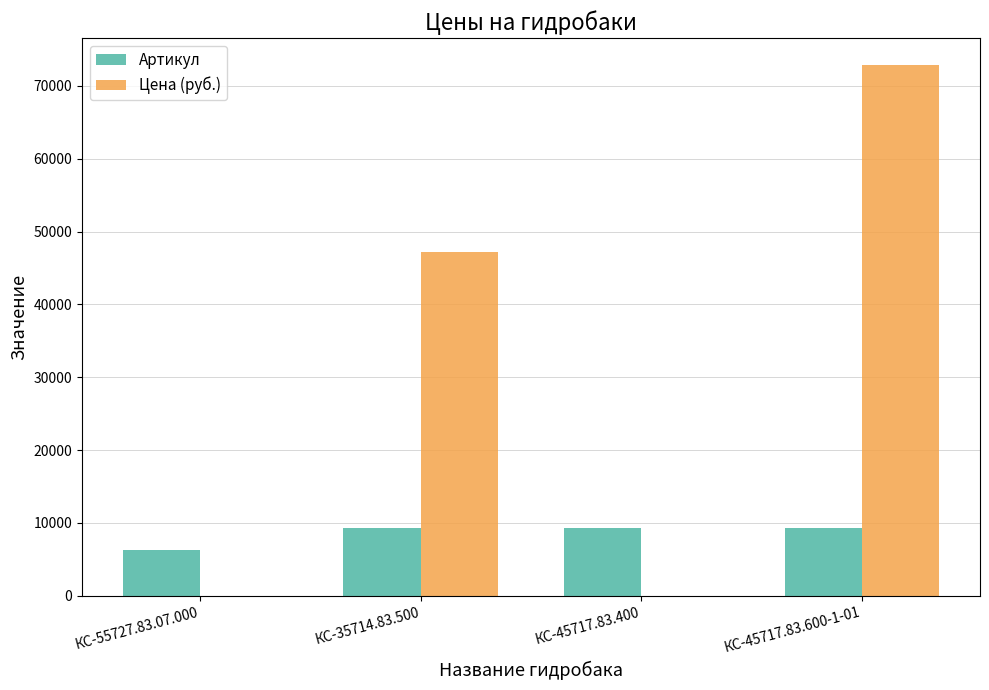

Which series has the largest total across all categories?

Цена (руб.)